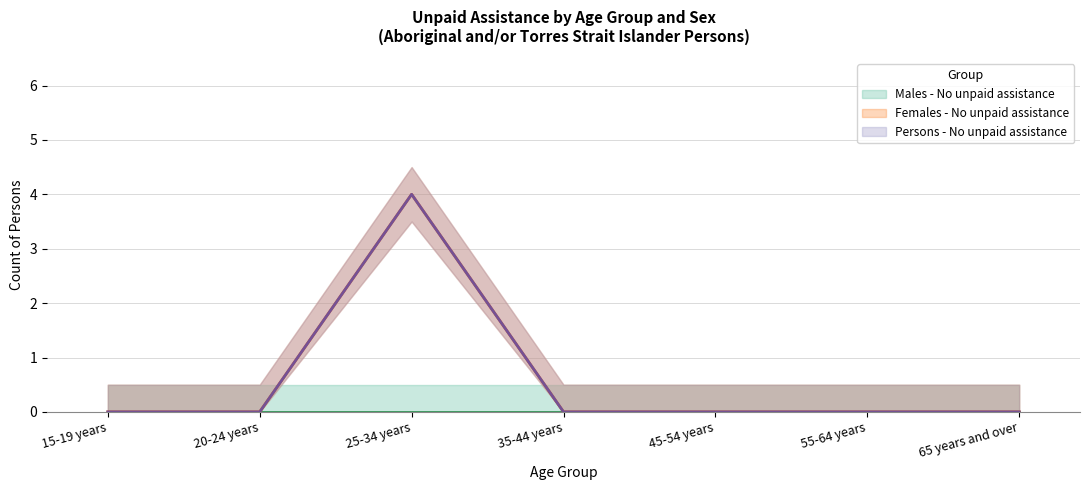

What is the difference between the maximum and minimum values in the Females - No unpaid assistance series?

4